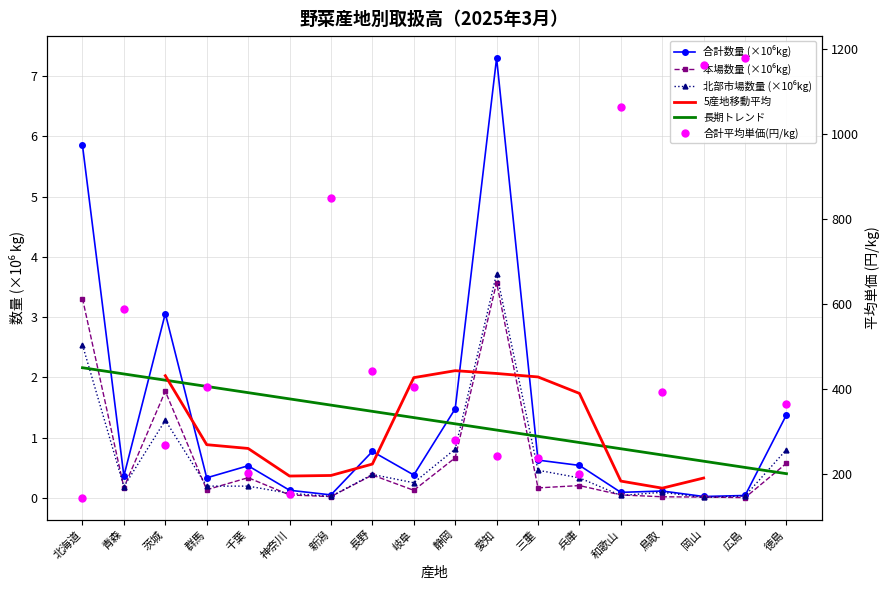

At how many categories does at least one series exceed 678?

4